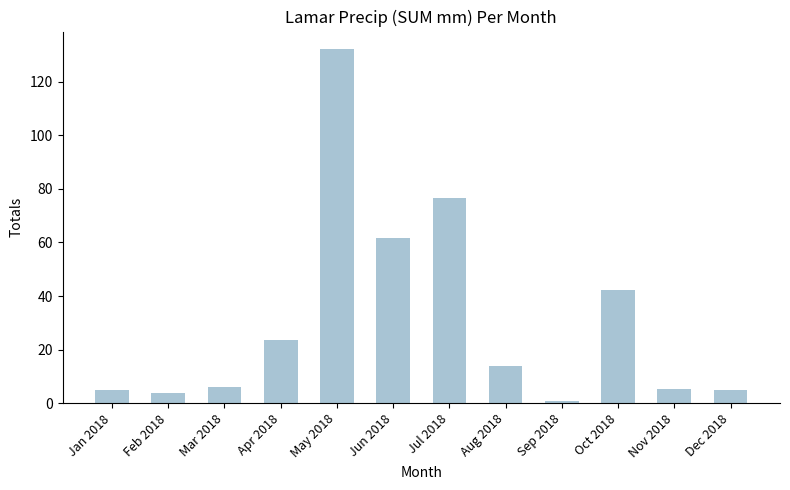

Which label corresponds to the smallest value in the chart?

Sep 2018